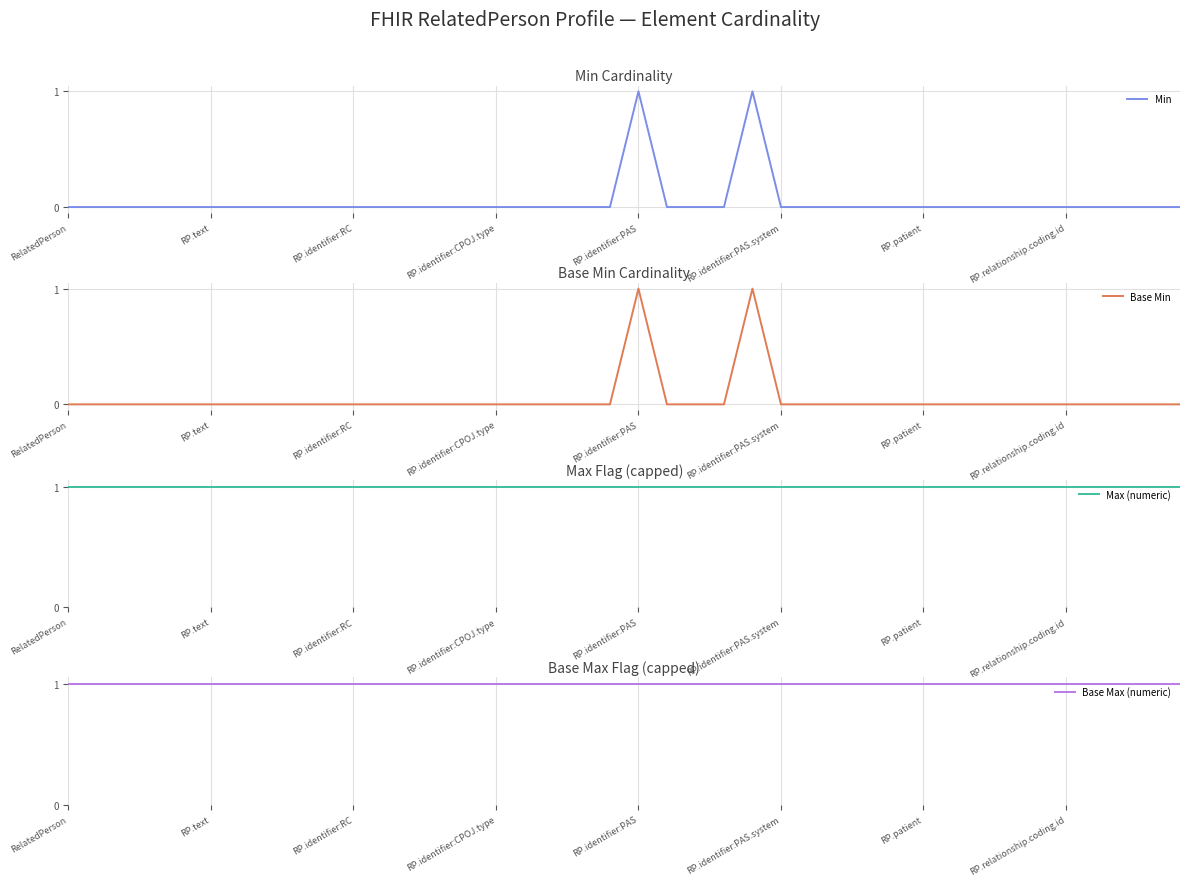

Reading left to right, extract all data points from this chart.

Min: 0	0	0	0	0	0	0	0	0	0	0	0	0	0	0	0	0	0	0	0	1	0	0	0	1	0	0	0	0	0	0	0	0	0	0	0	0	0	0	0
Base Min: 0	0	0	0	0	0	0	0	0	0	0	0	0	0	0	0	0	0	0	0	1	0	0	0	1	0	0	0	0	0	0	0	0	0	0	0	0	0	0	0
Max (numeric): 1	1	1	1	1	1	1	1	1	1	1	1	1	1	1	1	1	1	1	1	1	1	1	1	1	1	1	1	1	1	1	1	1	1	1	1	1	1	1	1
Base Max (numeric): 1	1	1	1	1	1	1	1	1	1	1	1	1	1	1	1	1	1	1	1	1	1	1	1	1	1	1	1	1	1	1	1	1	1	1	1	1	1	1	1